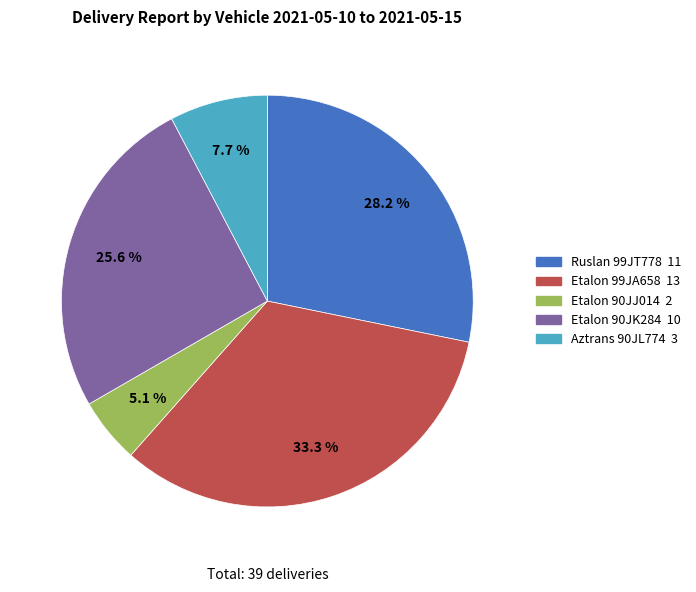

What percentage is the Etalon 90JJ014 slice, to the nearest percent?

5%